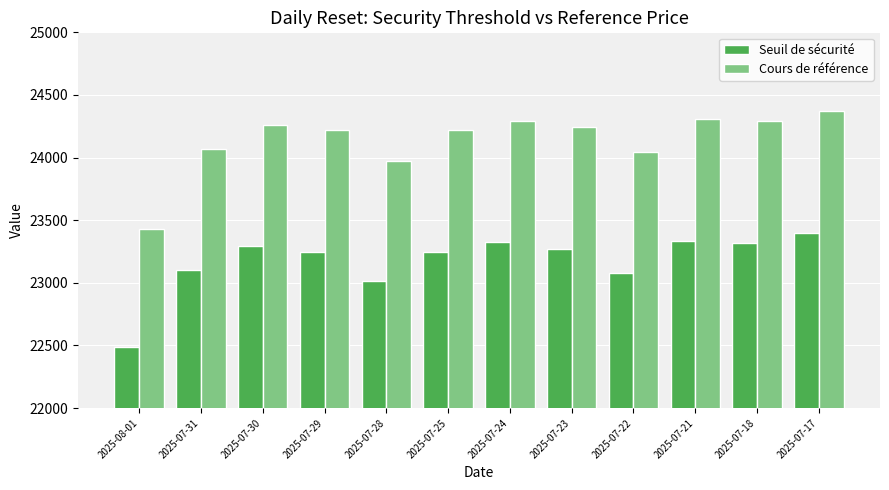

True or false: Seuil de sécurité has a value of 34062.7 at 2025-07-25.

False